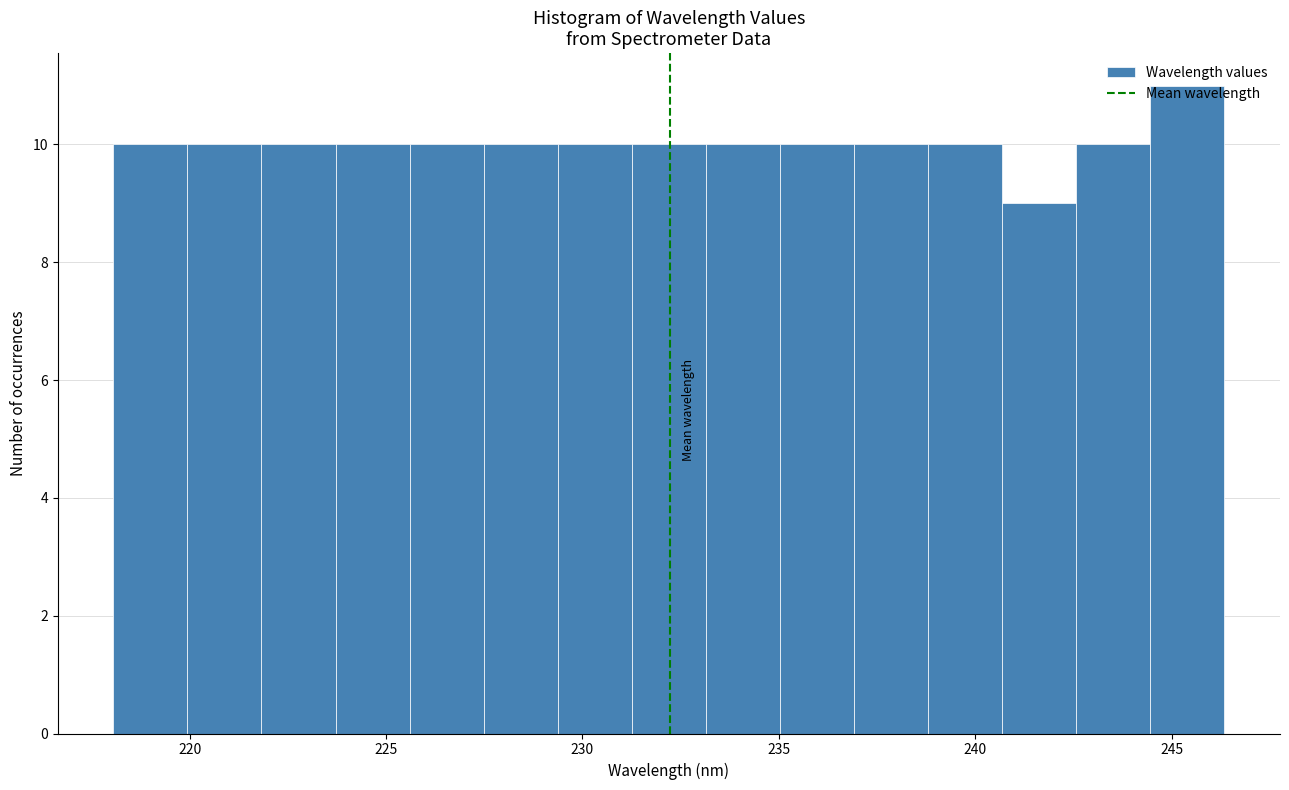

Around what value on the x-axis is the tallest bar? Give the approximate position of its centre, as read against the axis.

245.5